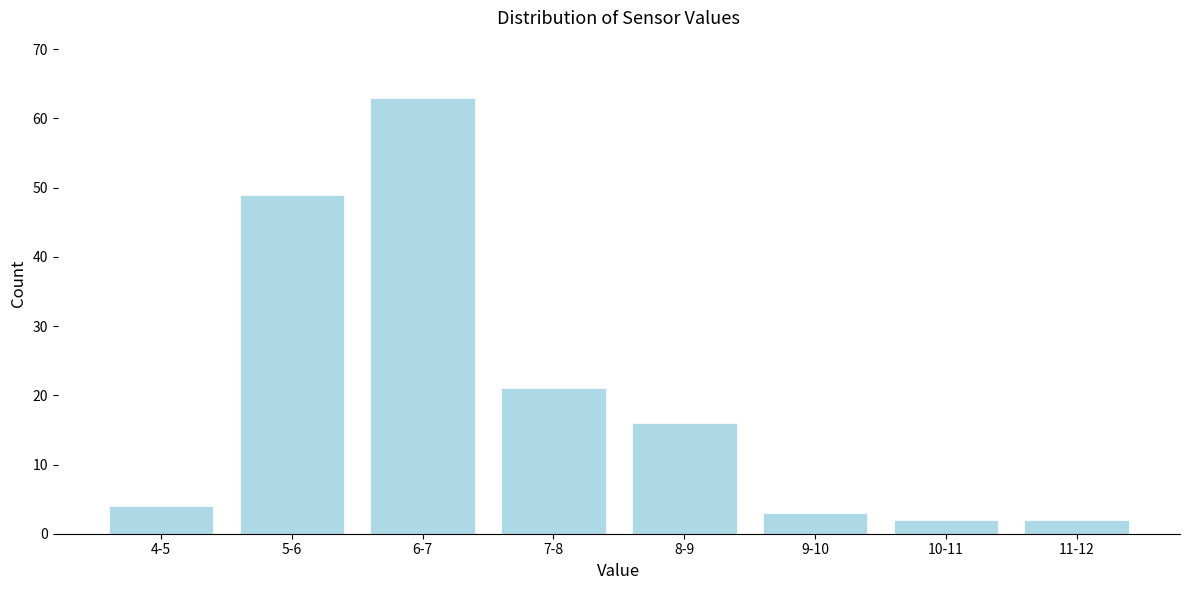

Reading left to right, extract all data points from this chart.

4	49	63	21	16	3	2	2